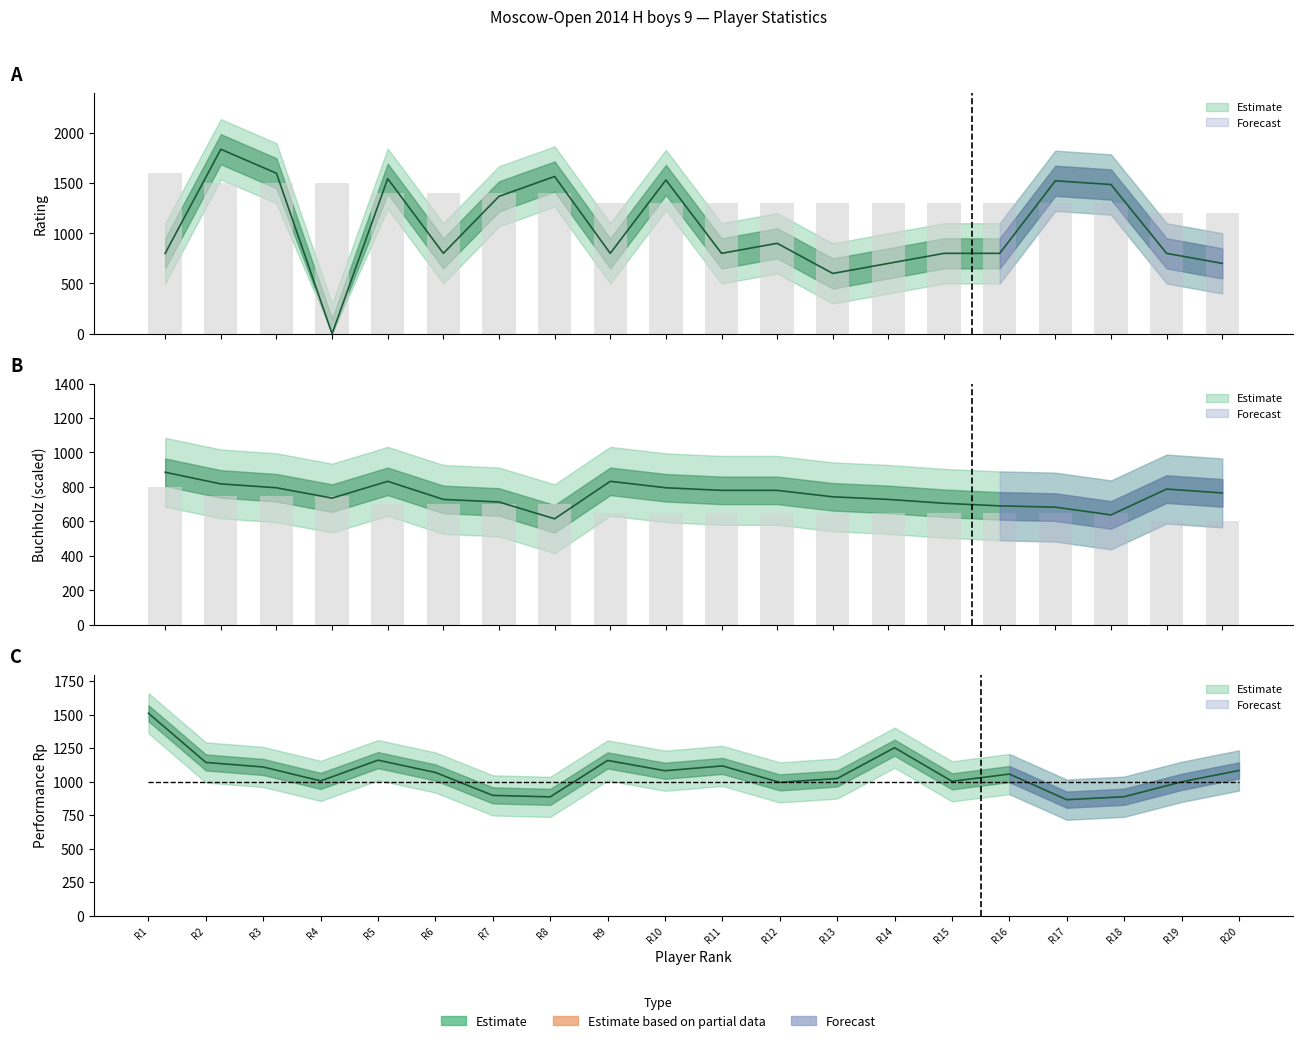

Reading left to right, transcribe all the data shown in this chart.

Rating: 800.0	1836.0	1597.0	0.0	1543.0	800.0	1367.0	1565.0	800.0	1530.0	800.0	900.0	600.0	700.0	800.0	800.0	1522.0	1485.0	800.0	700.0
Points: 1600.0	1500.0	1500.0	1500.0	1400.0	1400.0	1400.0	1400.0	1300.0	1300.0	1300.0	1300.0	1300.0	1300.0	1300.0	1300.0	1300.0	1300.0	1200.0	1200.0
Buchholz: 885.0	817.5	795.0	735.0	832.5	727.5	712.5	615.0	832.5	795.0	780.0	780.0	742.5	727.5	705.0	690.0	682.5	637.5	787.5	765.0
Rp: 1511.0	1144.0	1110.0	1006.0	1161.0	1069.0	898.0	887.0	1159.0	1082.0	1118.0	995.0	1024.0	1254.0	1003.0	1057.0	866.0	888.0	999.0	1084.0